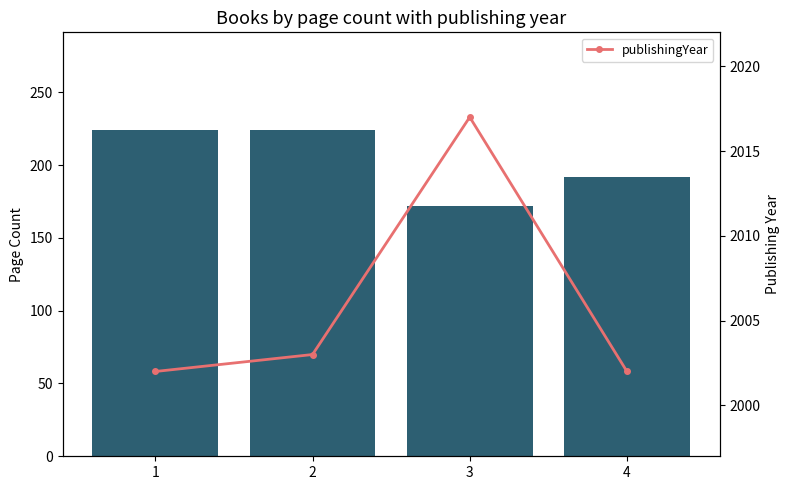

Is it true that publishingYear equals 2017 at 3?

True